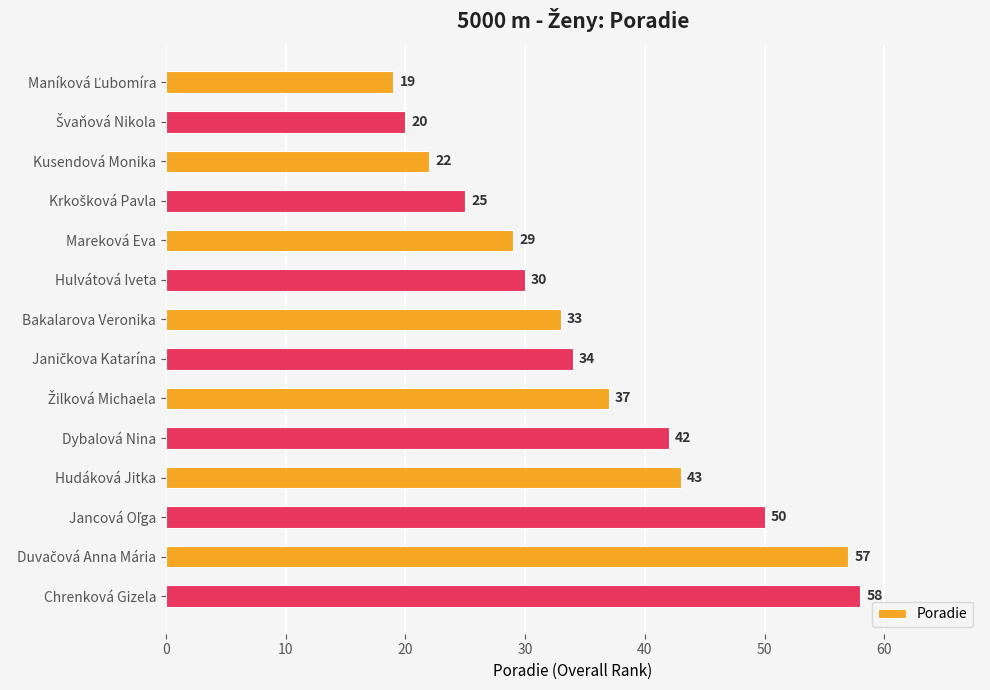

What is the label of the 3rd bar from the top?

Kusendová Monika